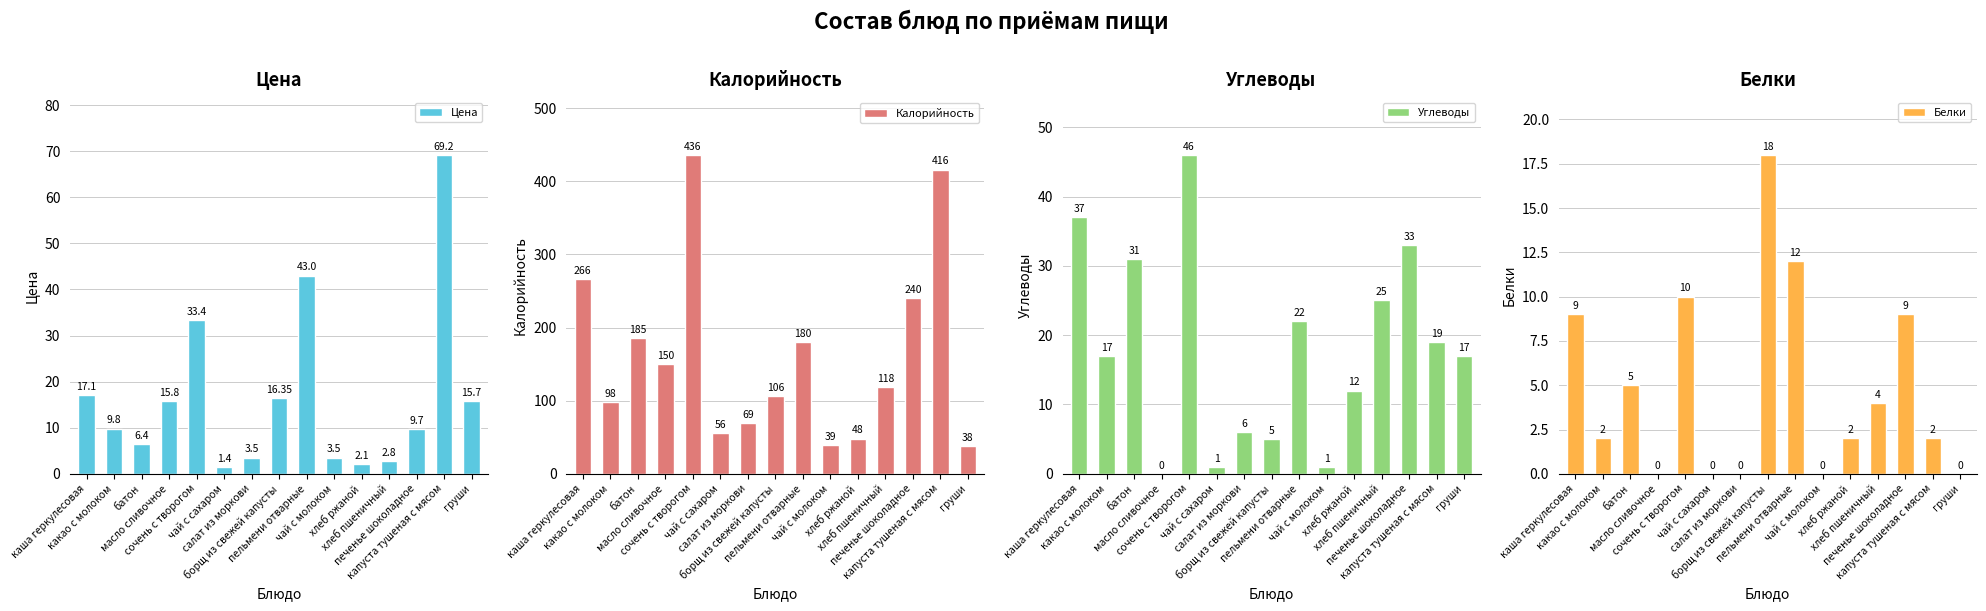

Which category has the highest value across all series?

сочень с творогом